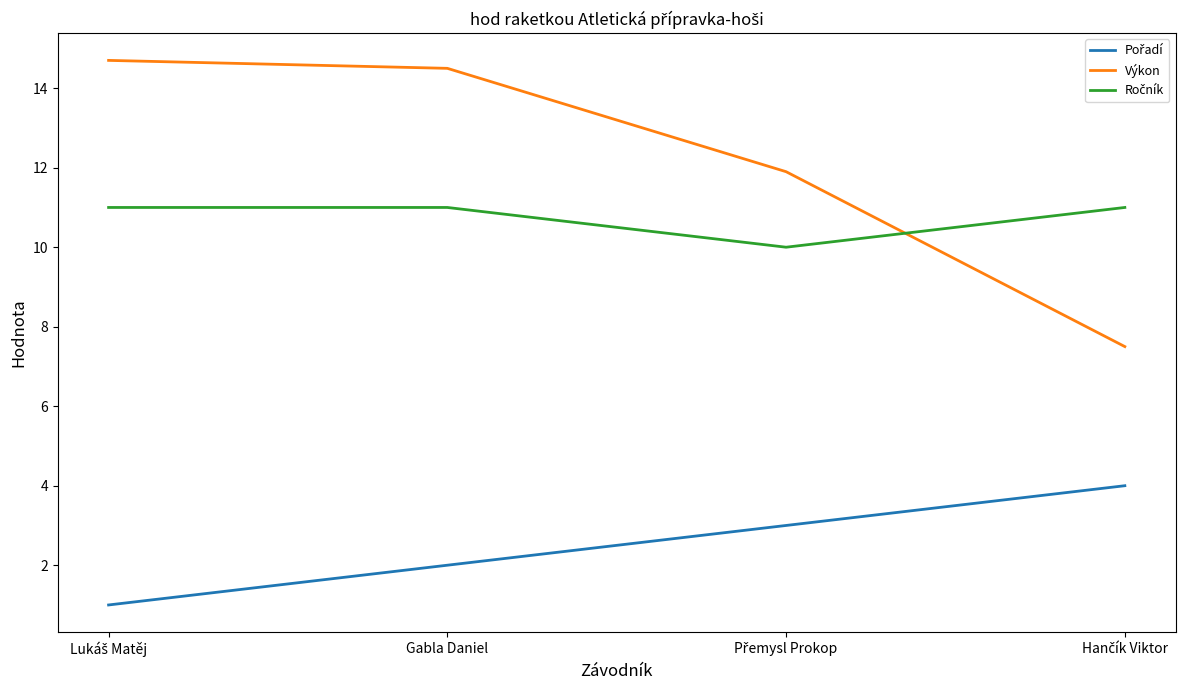

Which series has the widest spread of values?

Výkon